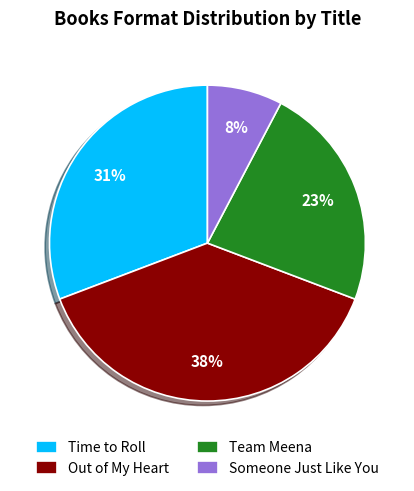

Is Someone Just Like You the majority of the pie?

No